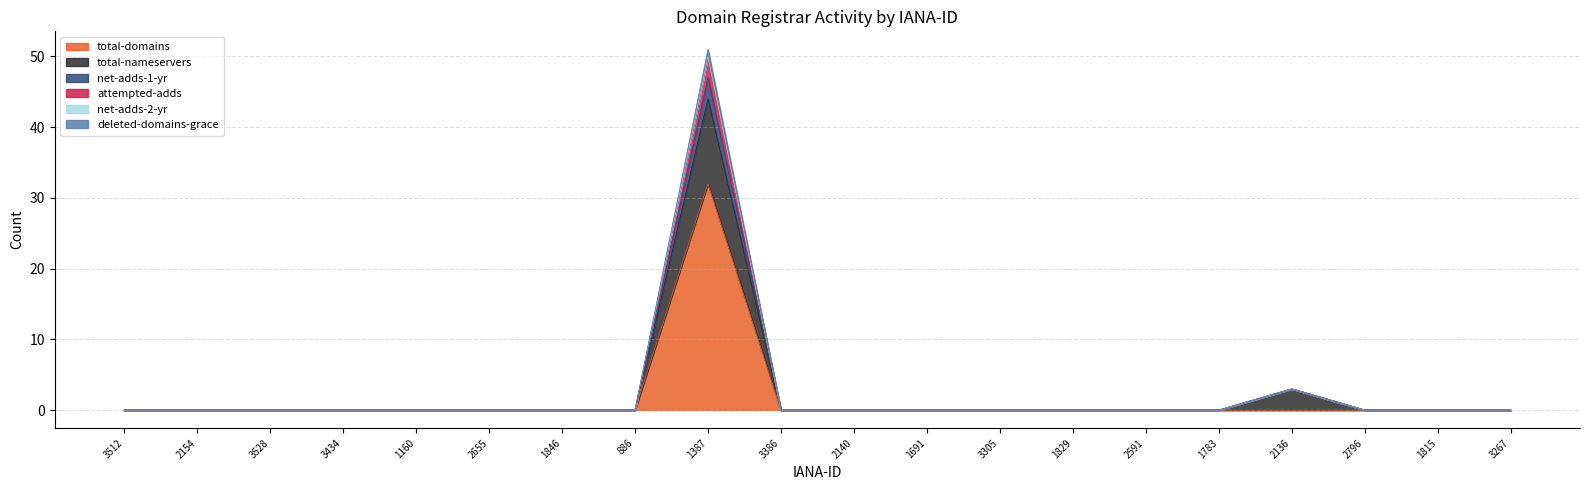

True or false: deleted-domains-grace has a value of 0 at 3386.

True